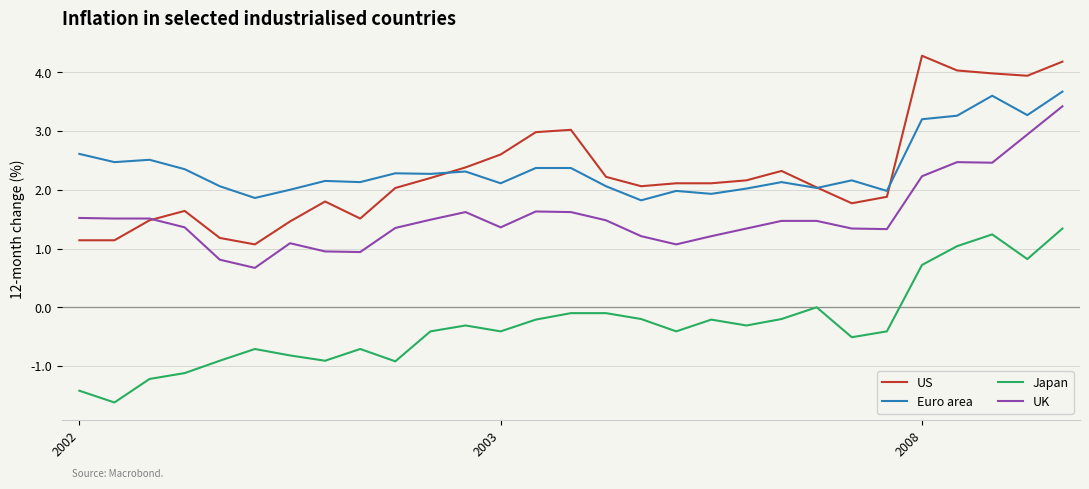

What is the maximum value shown in the chart?

4.3